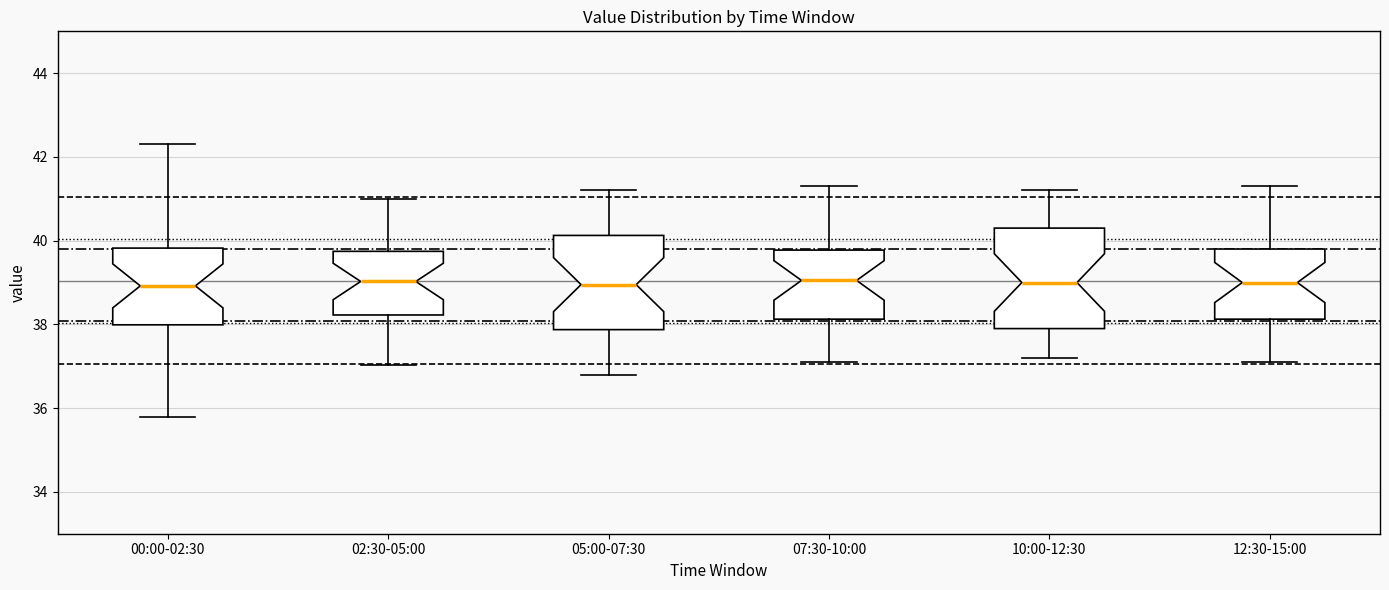

Reading left to right, read every box against the y-axis: the position of its median line, the range the box covers, and the ends of its whiskers. The values are not printed on the chart, so give them approximately, as read against the axis.

00:00-02:30: median 39.0, box 38.0 to 39.8, whiskers 35.8 to 42.4
02:30-05:00: median 39.0, box 38.2 to 39.8, whiskers 37.0 to 41.0
05:00-07:30: median 39.0, box 37.8 to 40.2, whiskers 36.8 to 41.2
07:30-10:00: median 39.0, box 38.2 to 39.8, whiskers 37.2 to 41.4
10:00-12:30: median 39.0, box 38.0 to 40.4, whiskers 37.2 to 41.2
12:30-15:00: median 39.0, box 38.2 to 39.8, whiskers 37.2 to 41.4